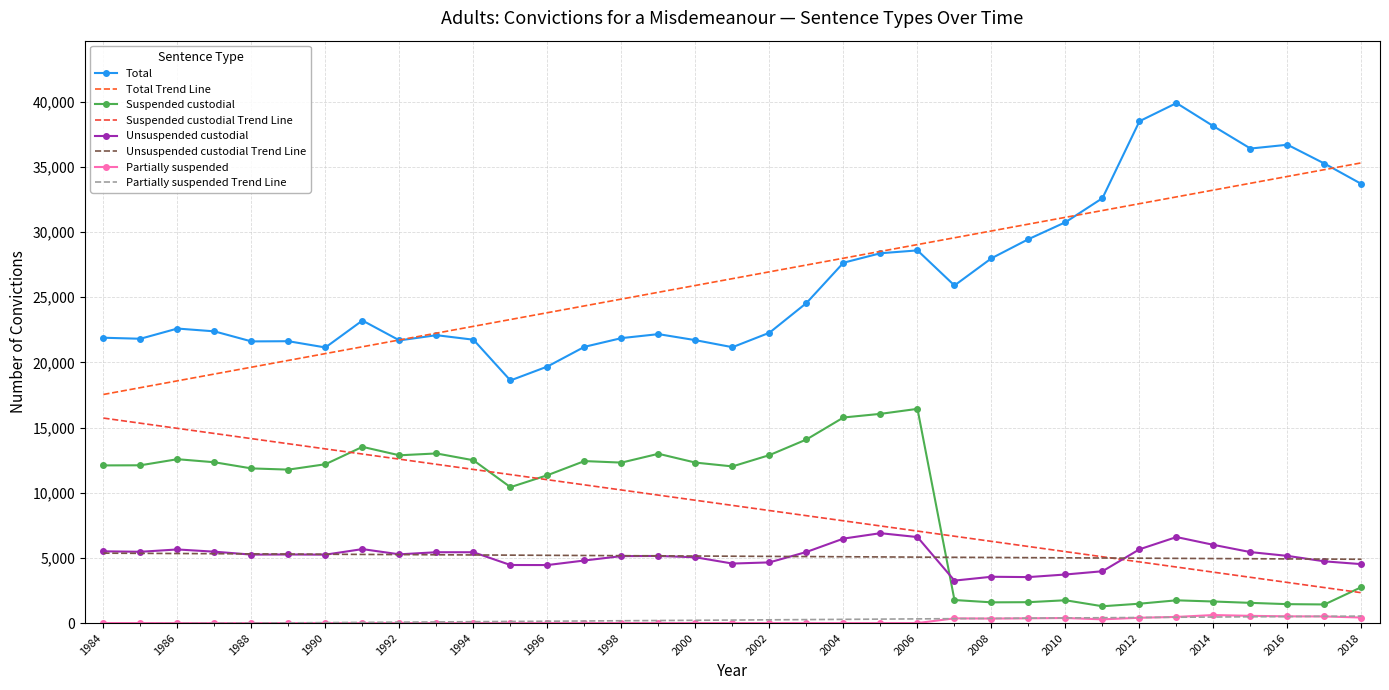

True or false: Partially suspended and Unsuspended custodial cross at least once.

False